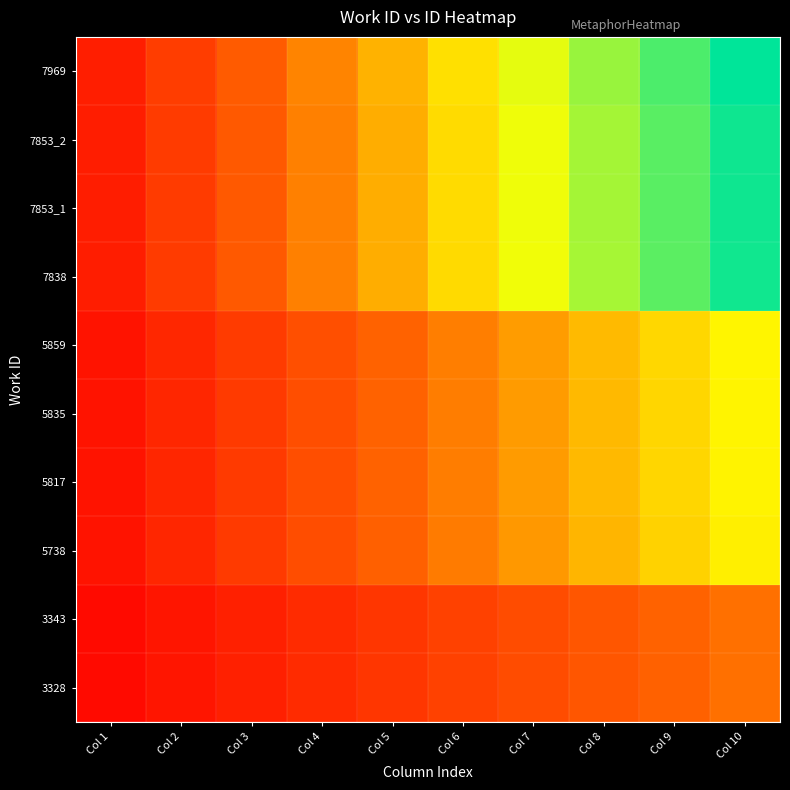

At Col 5, list the series in order from largest to smallest.

7969, 7853_2, 7853_1, 7838, 5859, 5835, 5817, 5738, 3343, 3328